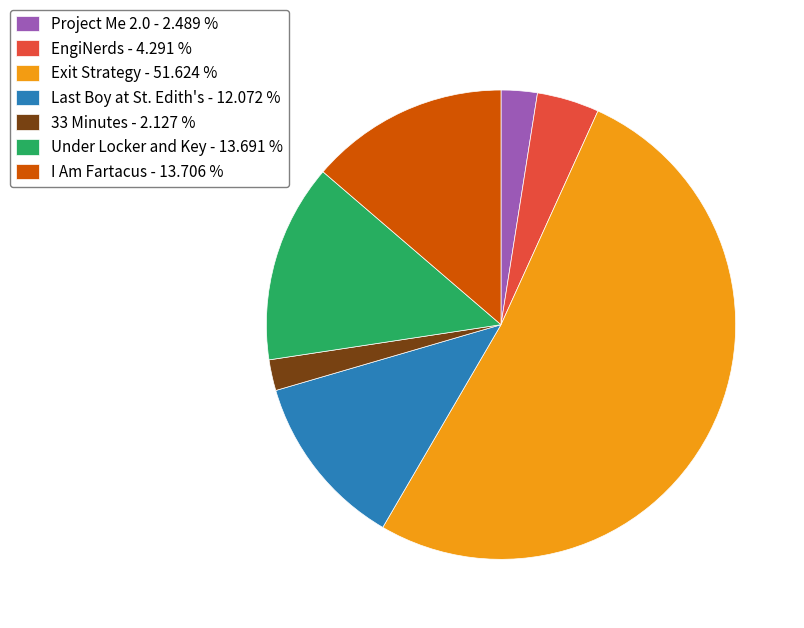

Between EngiNerds - 4.291 % and Project Me 2.0 - 2.489 %, which is larger?

EngiNerds - 4.291 %